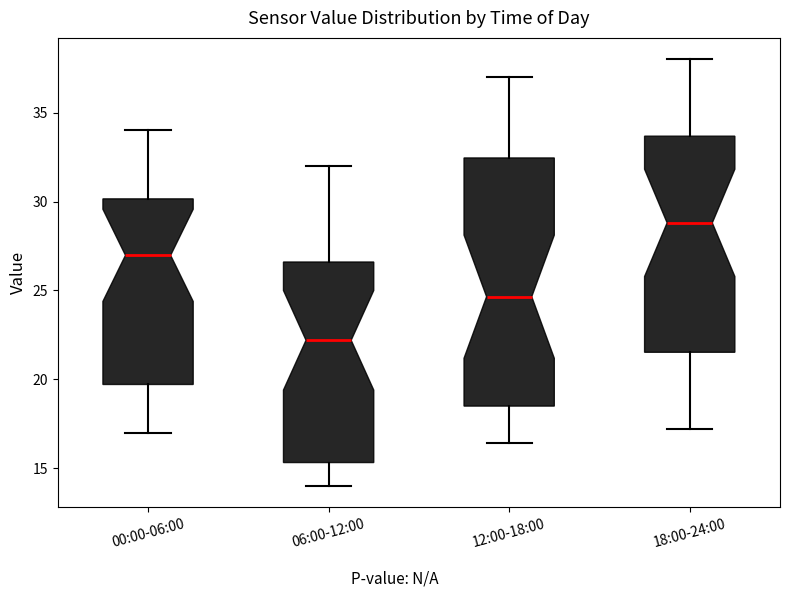

Where does the upper whisker of the box for 00:00-06:00 end on the y-axis? The values are not printed on the chart, so give them approximately, as read against the axis.

34.0